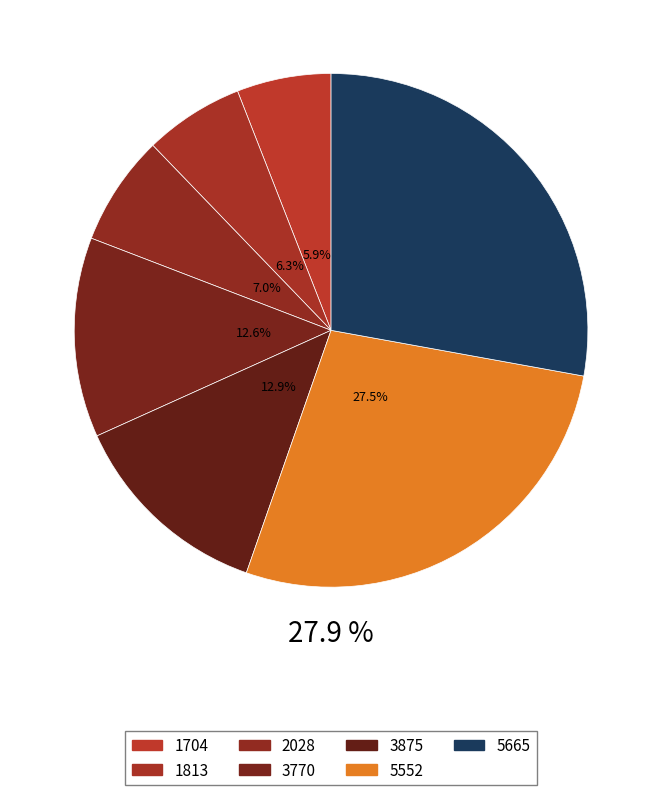

What is the change in value from 3770 to 3875?

+105